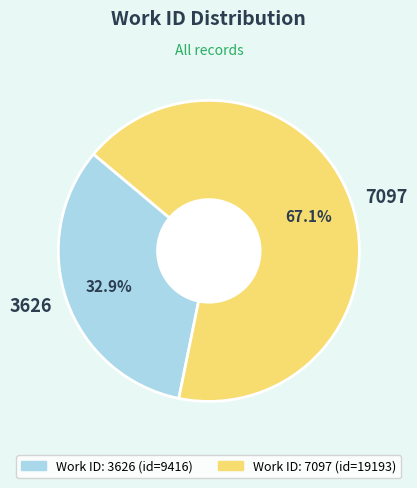

Do 3626 and 7097 together represent more than half of the pie?

Yes